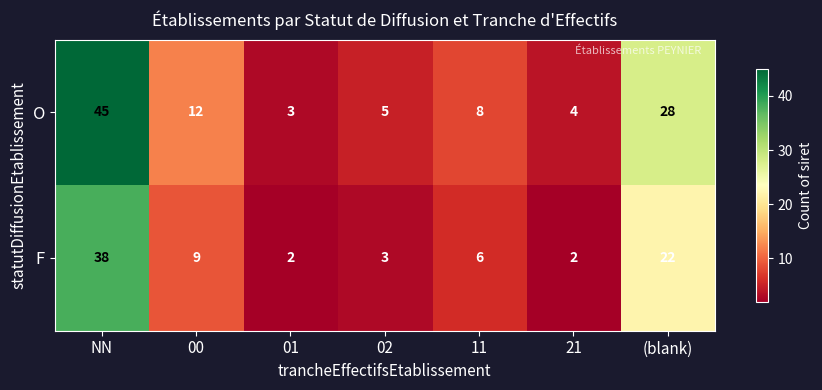

What is the average value of the F series?

12